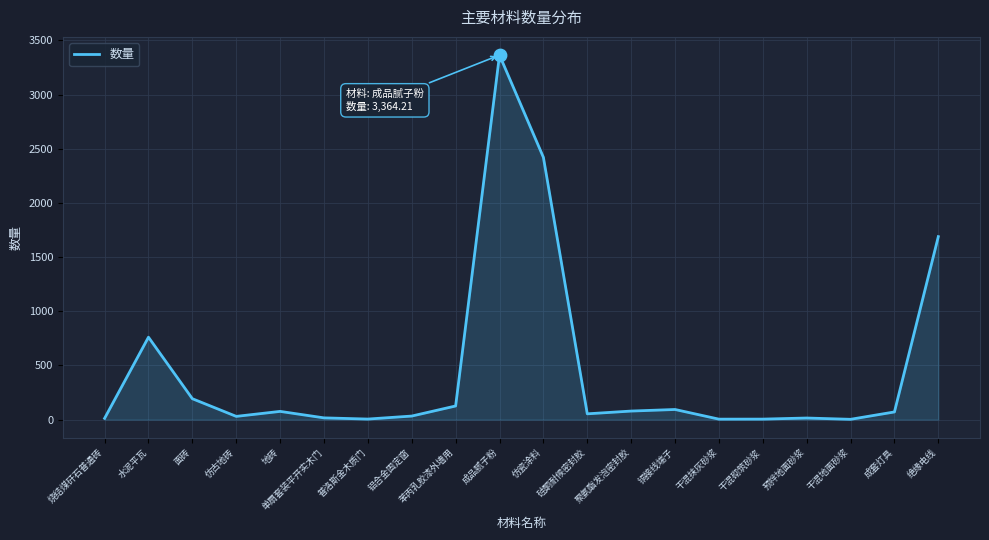

Approximately how many times larger is the value at 干混砌筑砂浆 compared to 仿古地砖?

0.2